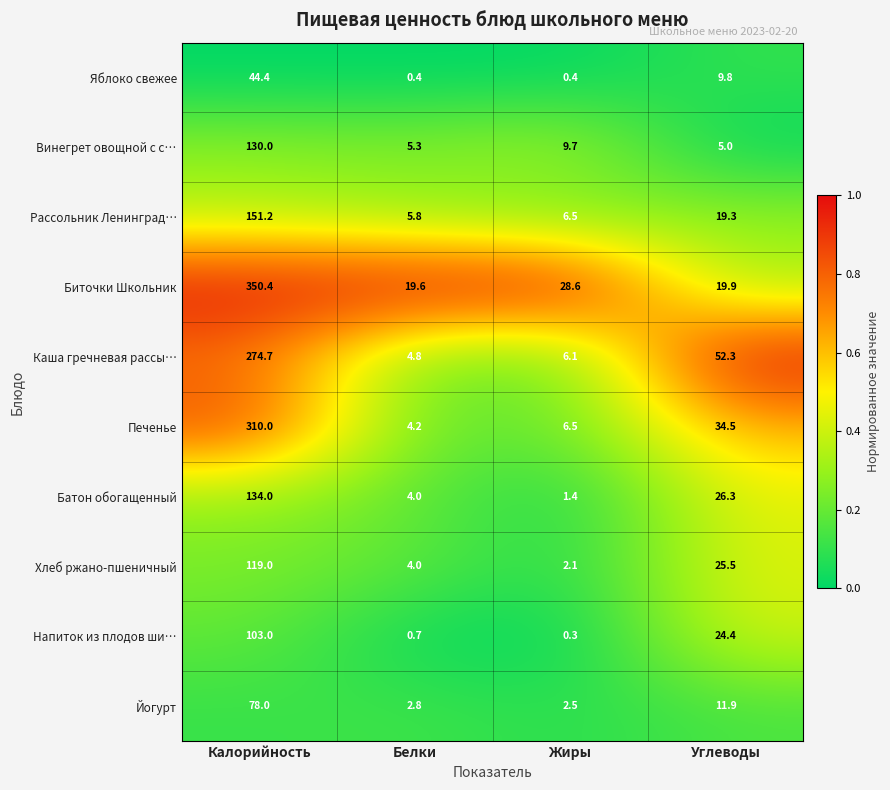

How many series are shown in this chart?

10